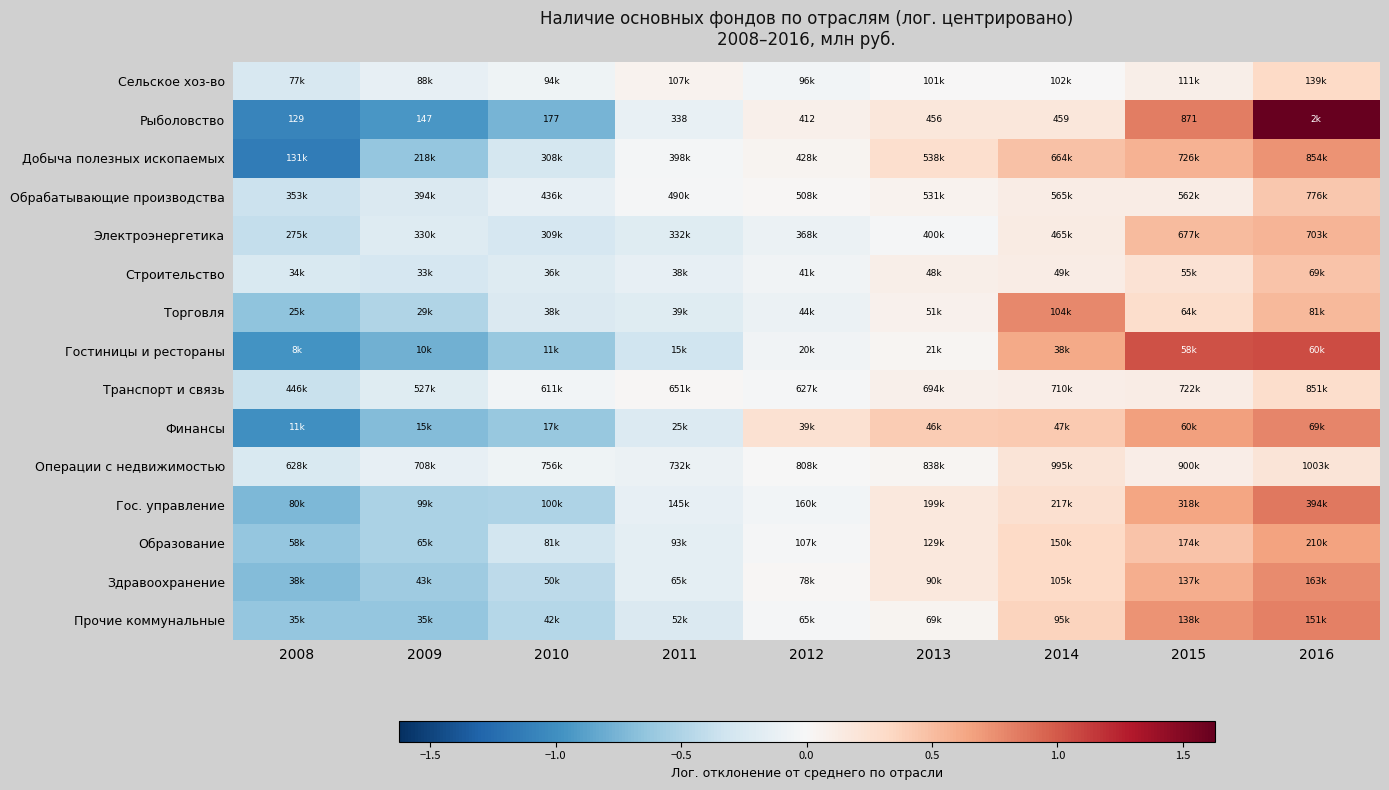

Between 2012 and 2013, which series saw the biggest shift?

Добыча полезных ископаемых